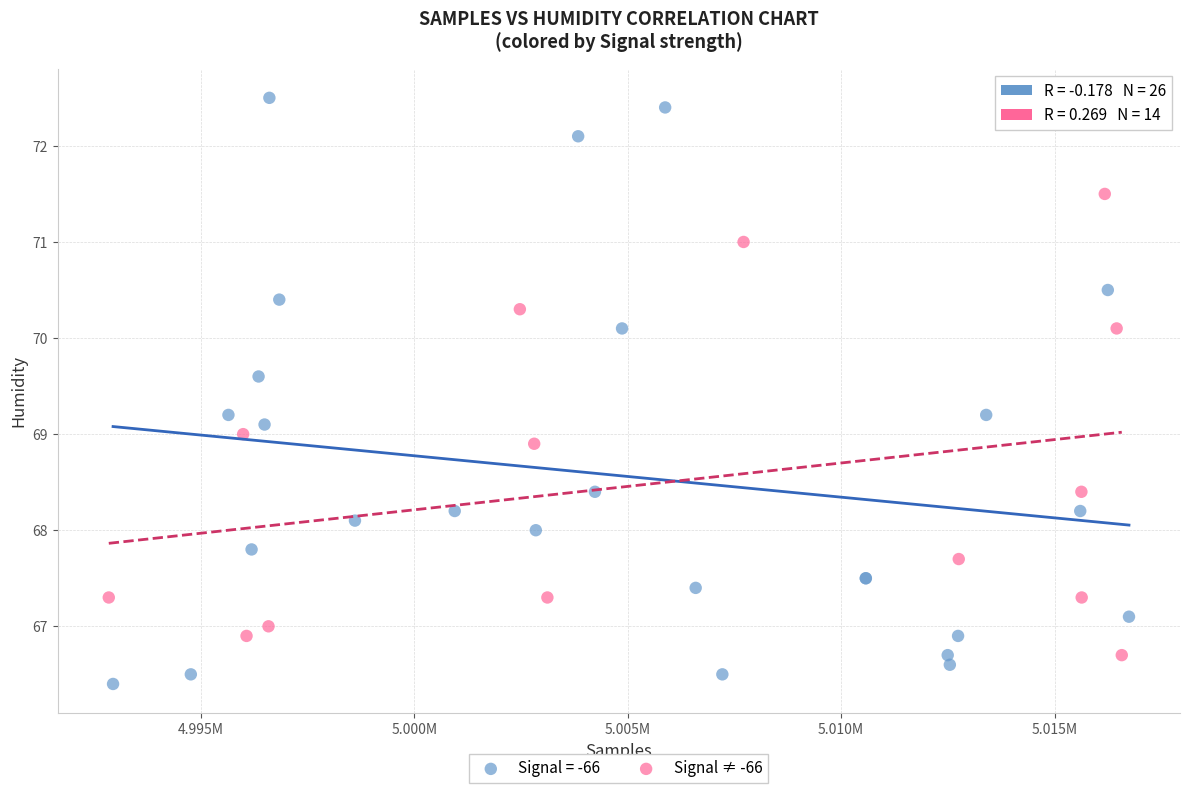

Which series has the widest spread of Y values?

Signal = -66